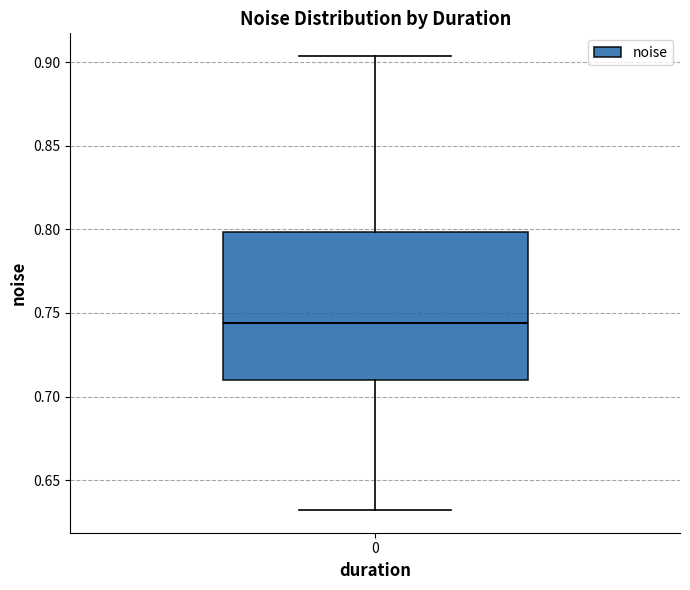

Transcribe this box plot: give where the median line is, the range the box spans, and where the two whiskers end, as read against the y-axis. The values are not printed on the chart, so give them approximately, as read against the axis.

median 0.745, box 0.710 to 0.800, whiskers 0.630 to 0.905